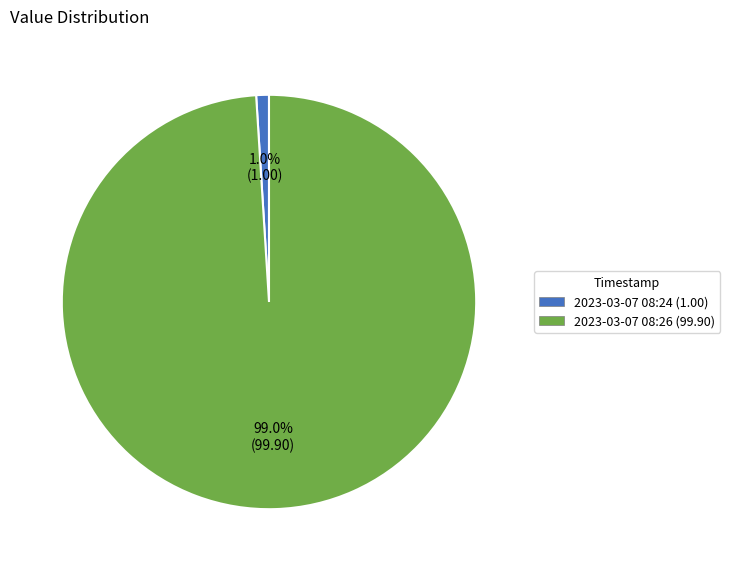

How many slices are in this pie chart?

2